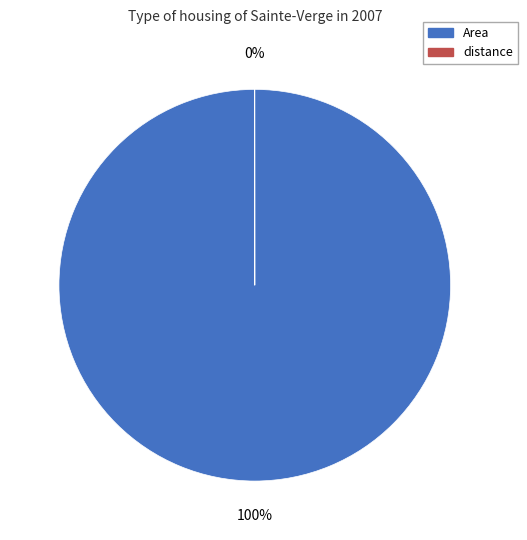

To the nearest percent, what is the difference between the largest and smallest slice percentages?

100%